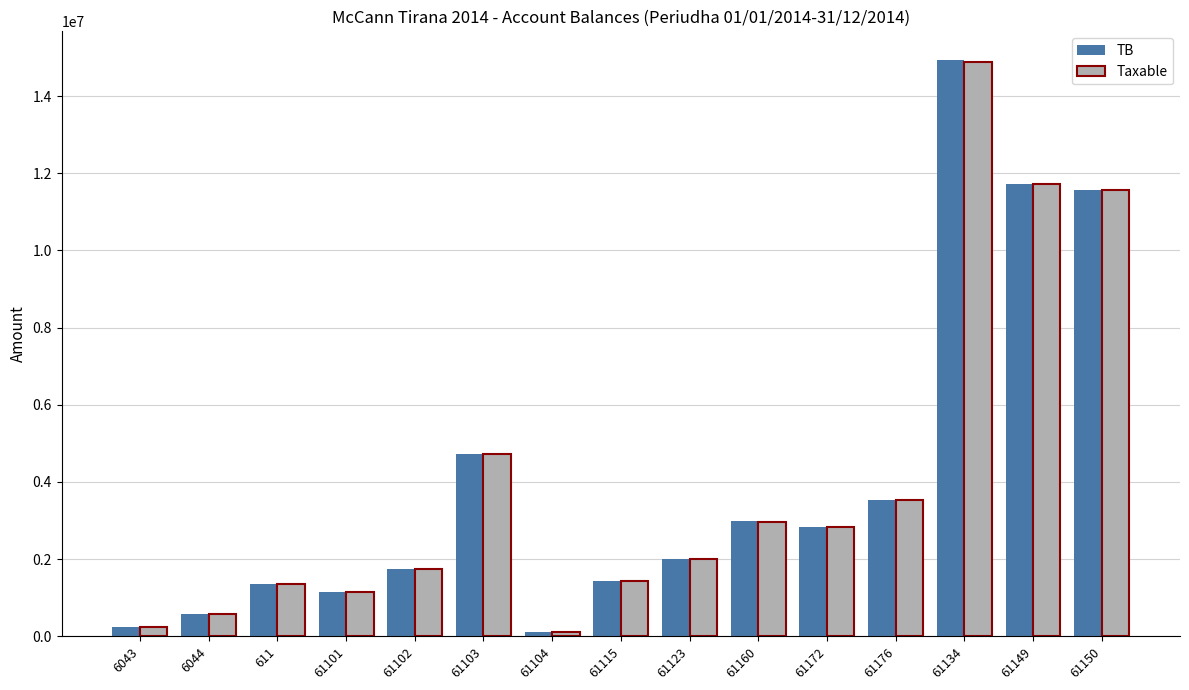

How many bars are there in total?

30